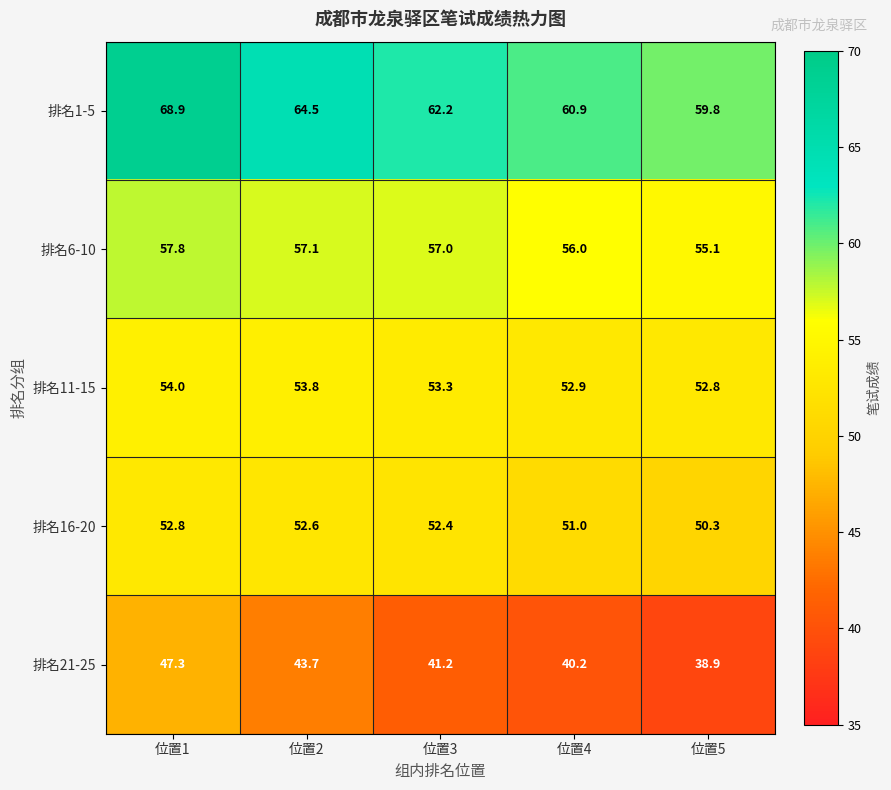

Which series has the widest spread of values?

排名1-5